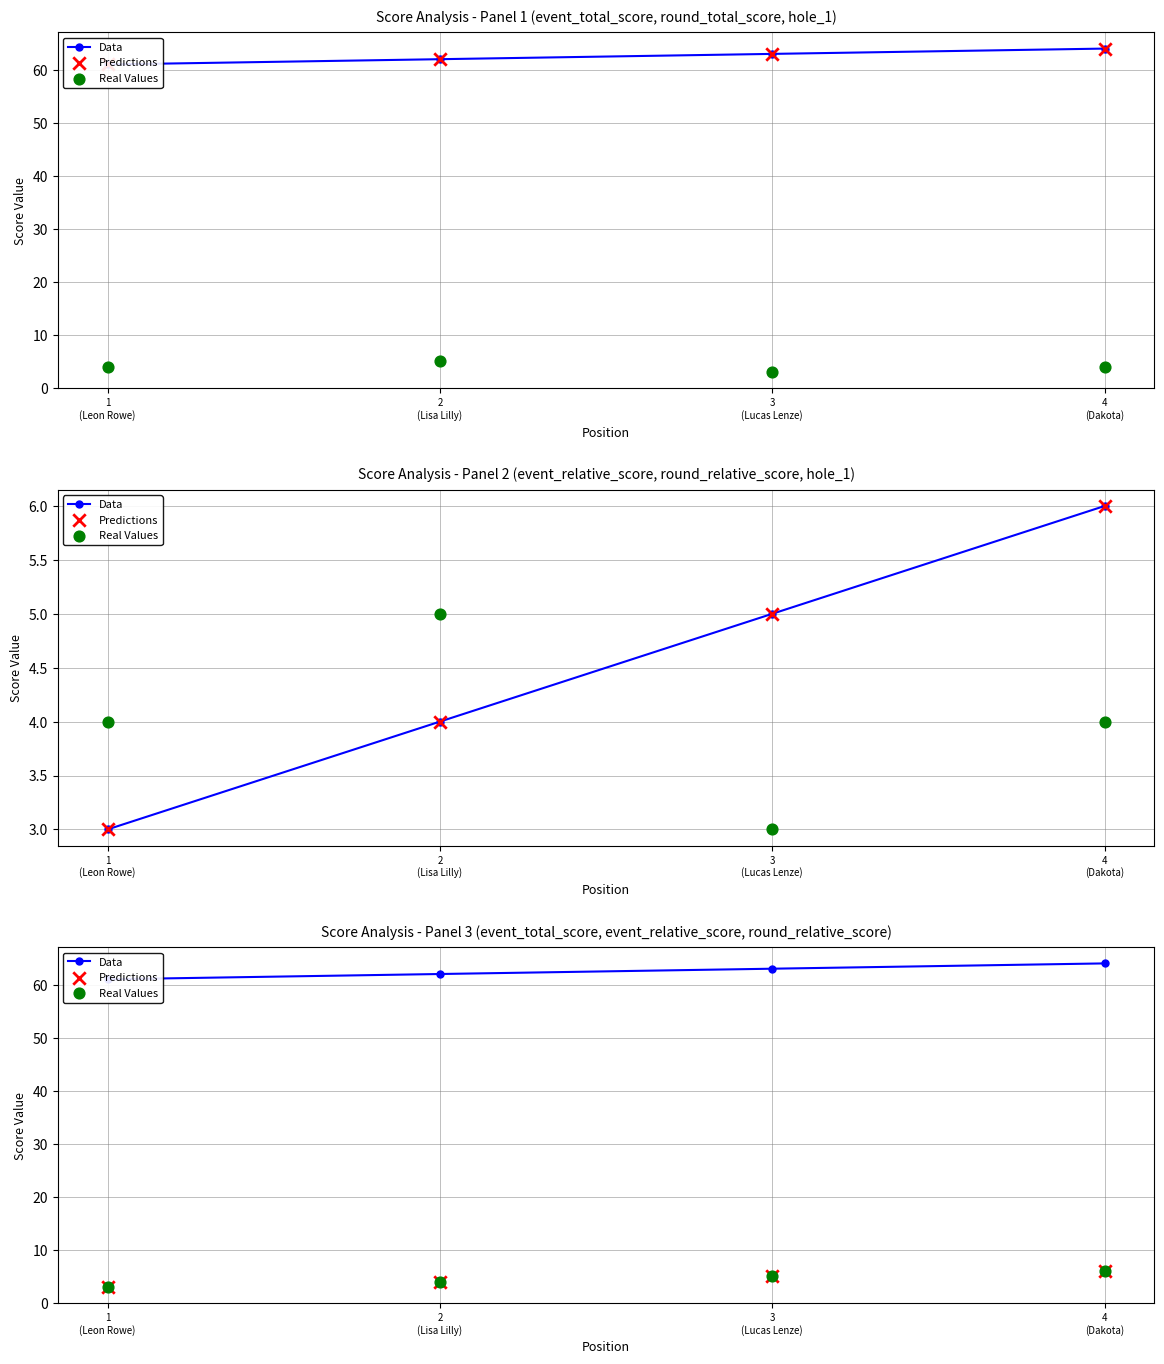

Is the value of Data at 4
(Dakota) greater than the value of Real Values at 2
(Lisa Lilly)?

Yes